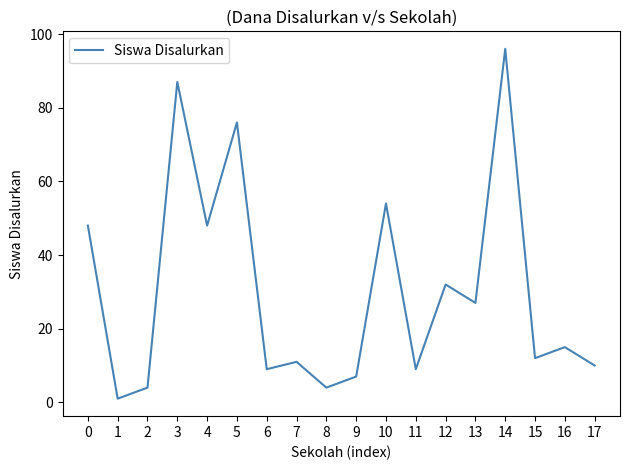

What is the minimum value shown in the chart?

1